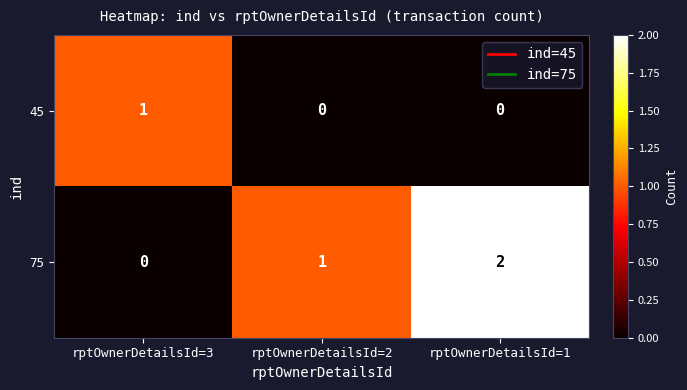

List the series in order of their peak value, highest first.

75, 45